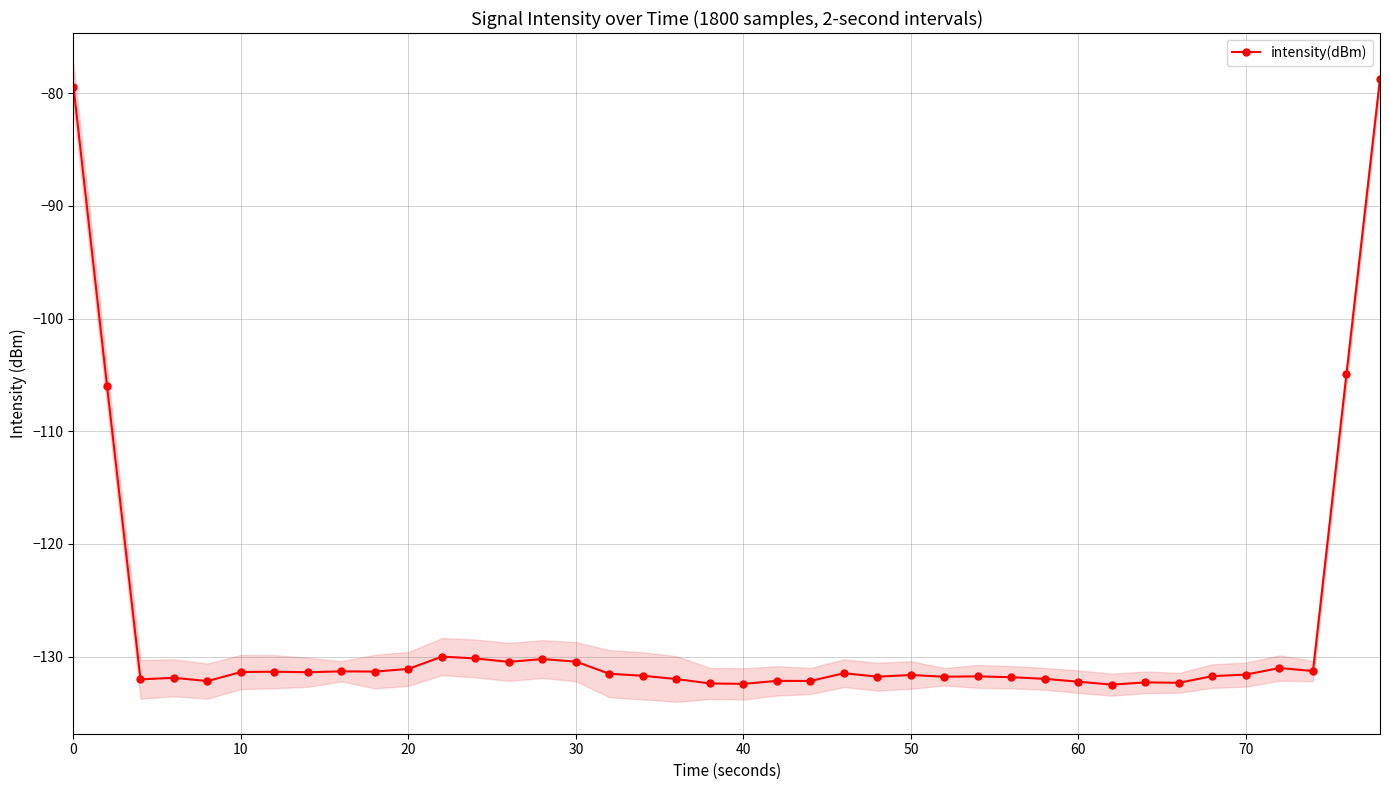

What is the lowest value of the intensity(dBm) series?

-132.5